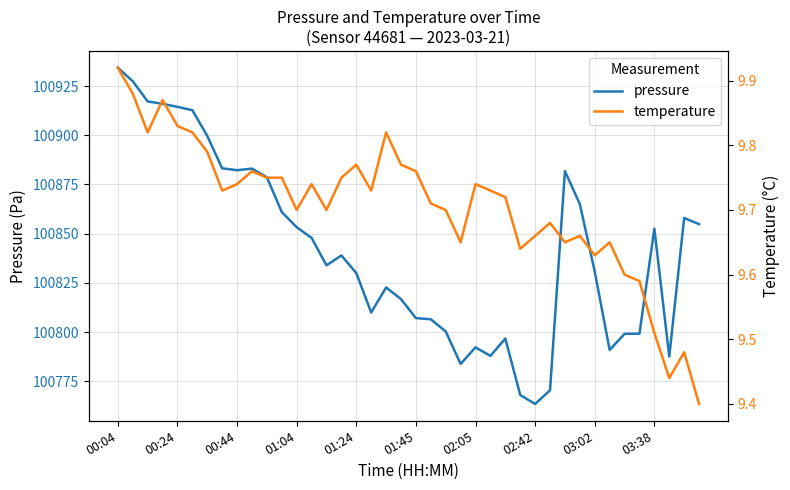

True or false: temperature has more than 1 points higher than both neighbors.

True